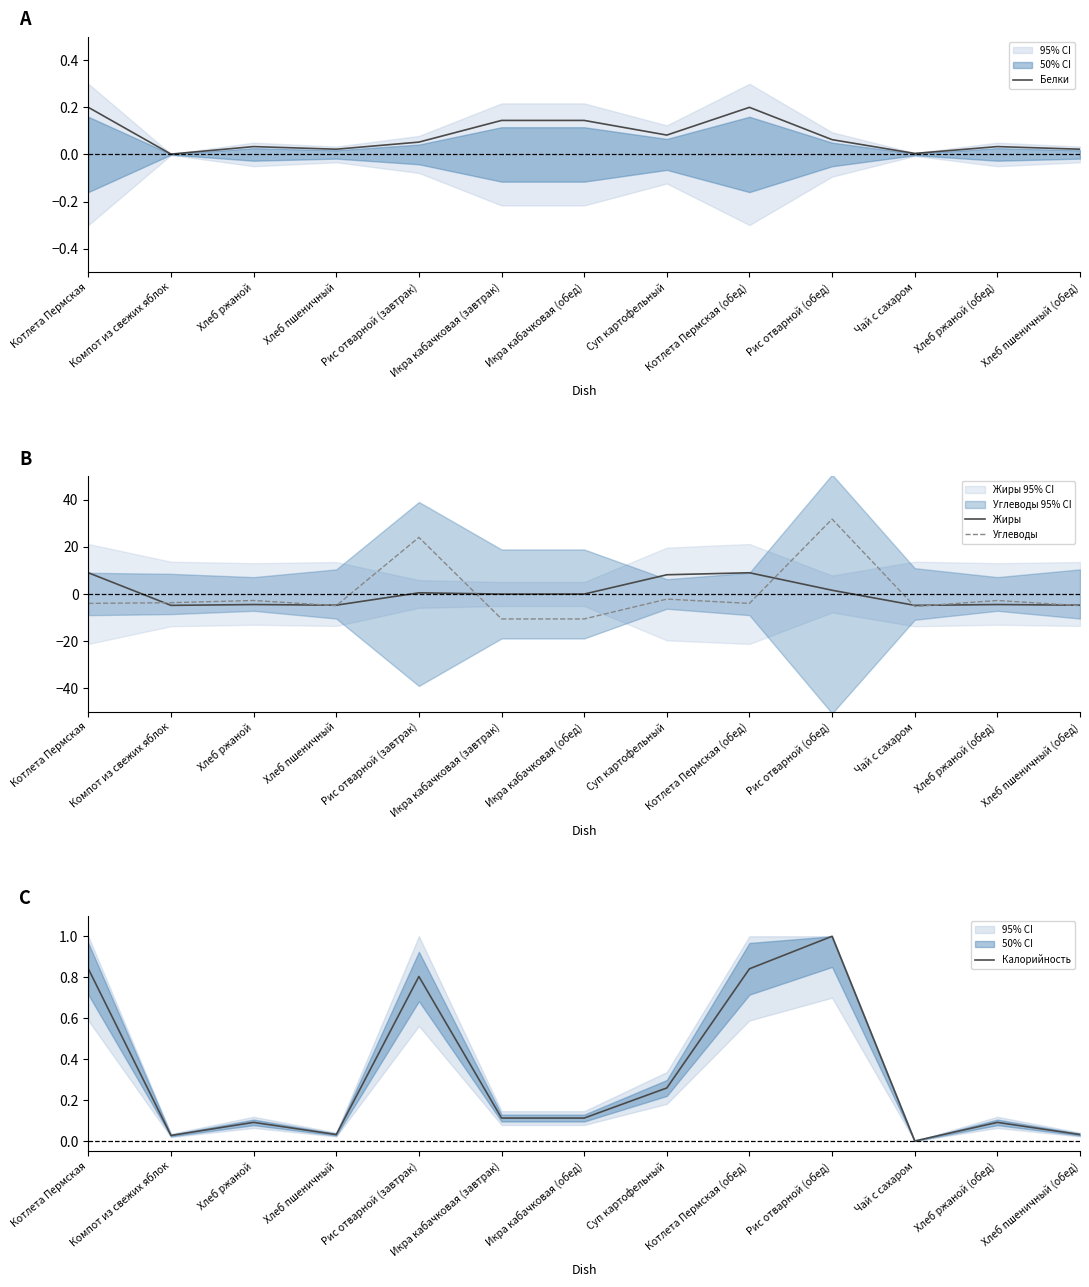

Rank the series by their maximum value, from highest to lowest.

Углеводы, Жиры, Калорийность, Белки